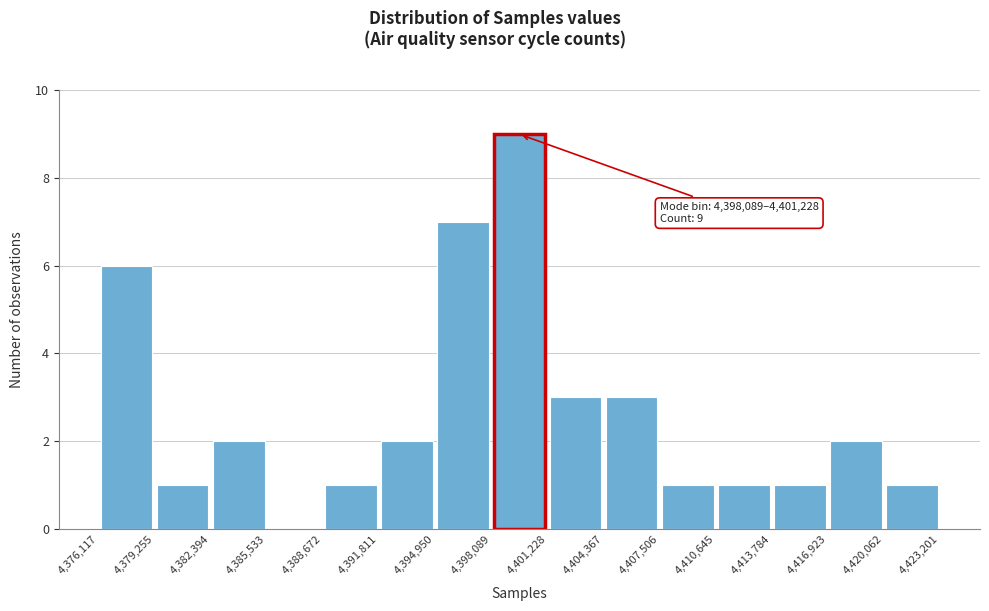

Which range on the x-axis has the tallest bar?

4,398,089 to 4,401,228